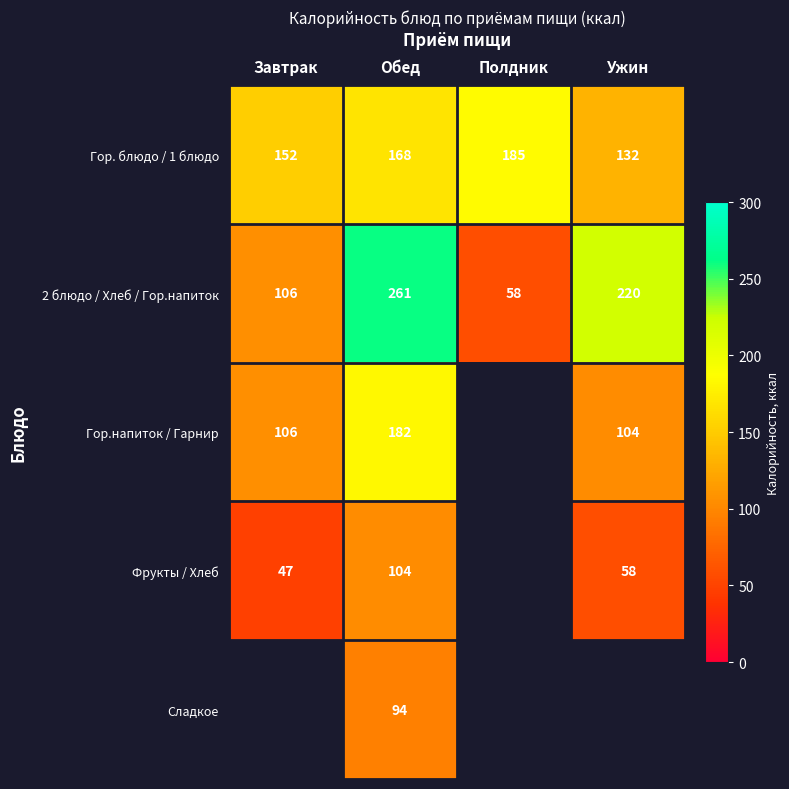

What is the average value of the Гор. блюдо / 1 блюдо series?

159